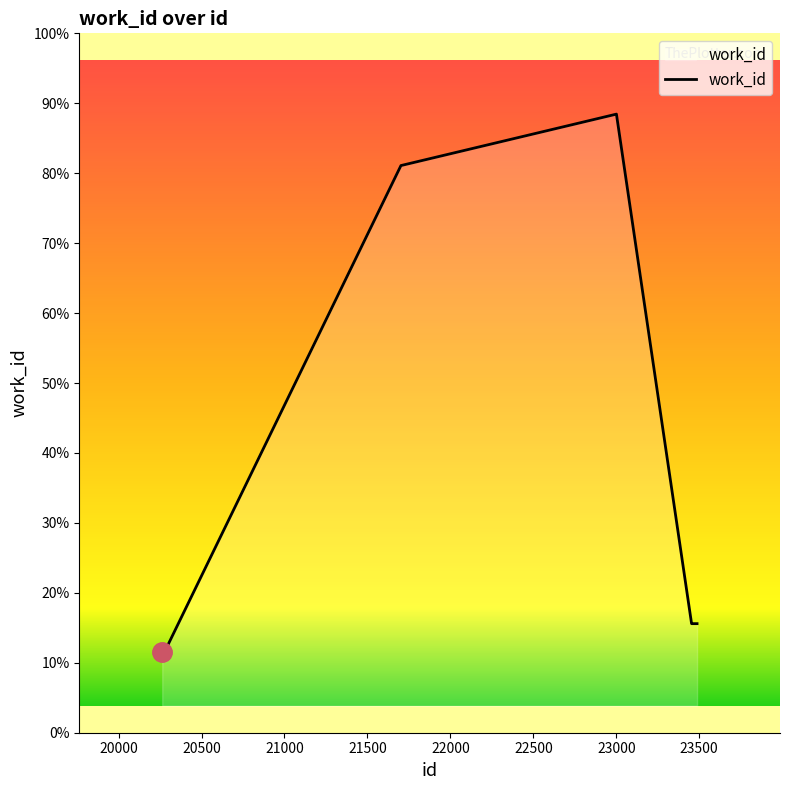

Does the chart display data point markers on the line(s)?

No